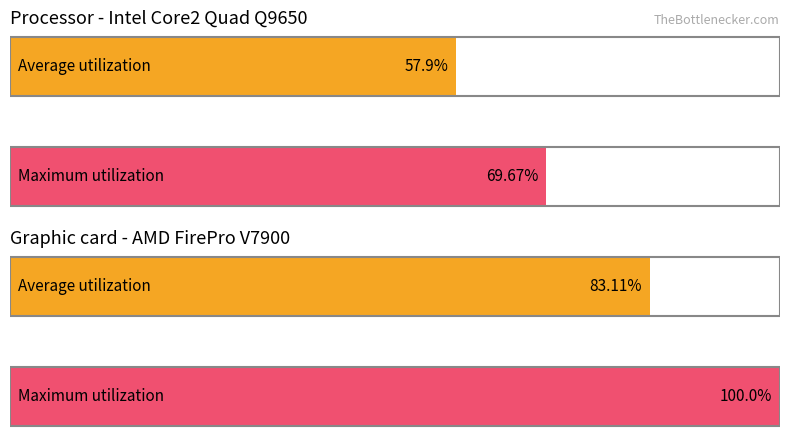

Is it true that Average utilization equals 0.7 at 5?

False